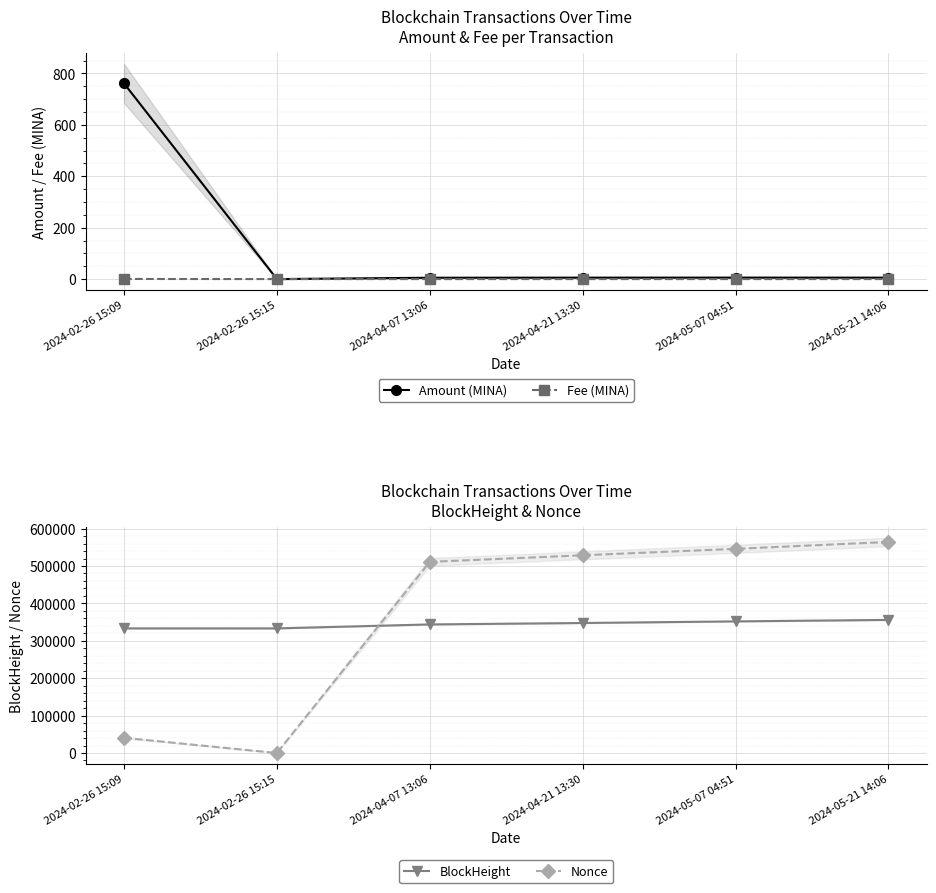

At how many categories does at least one series exceed 272232?

6